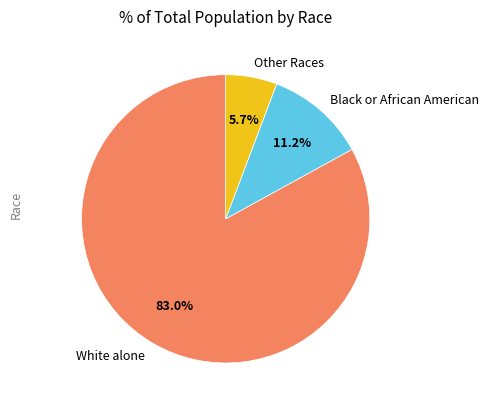

Which slice is the smallest?

Other Races